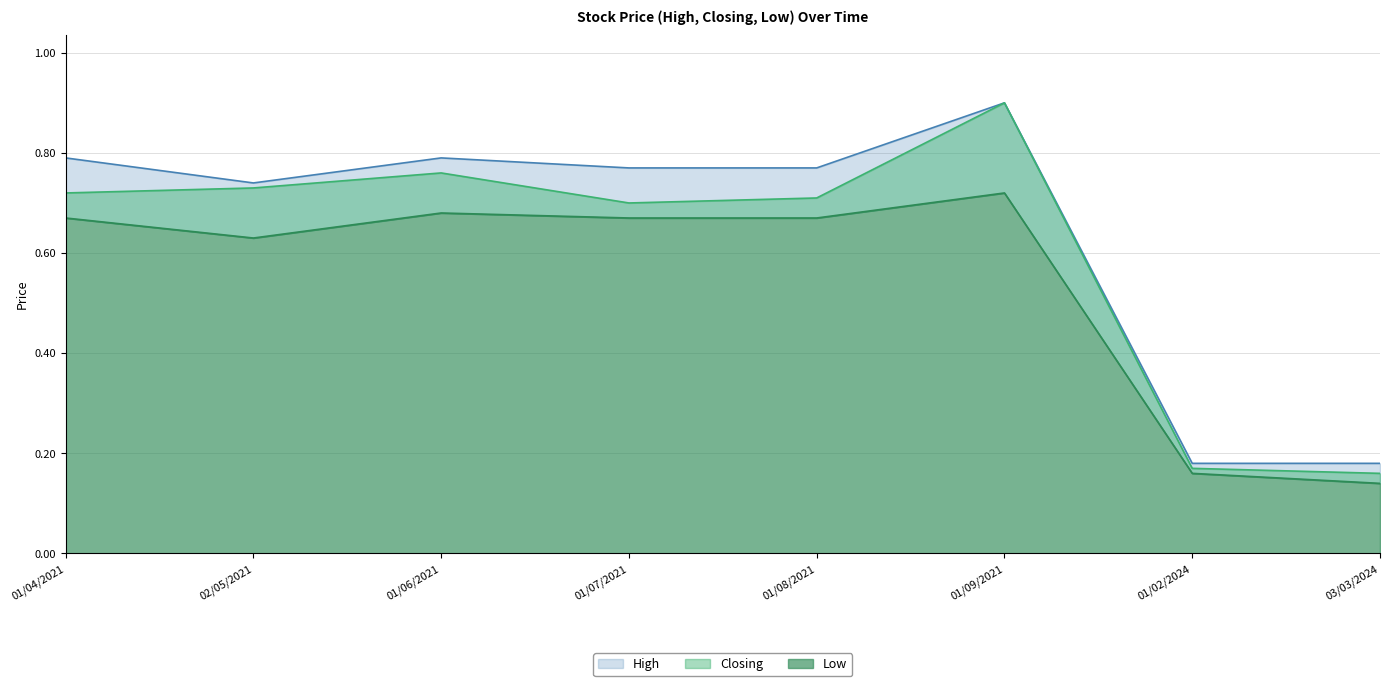

What is the label of the 5th point from the left?

01/08/2021